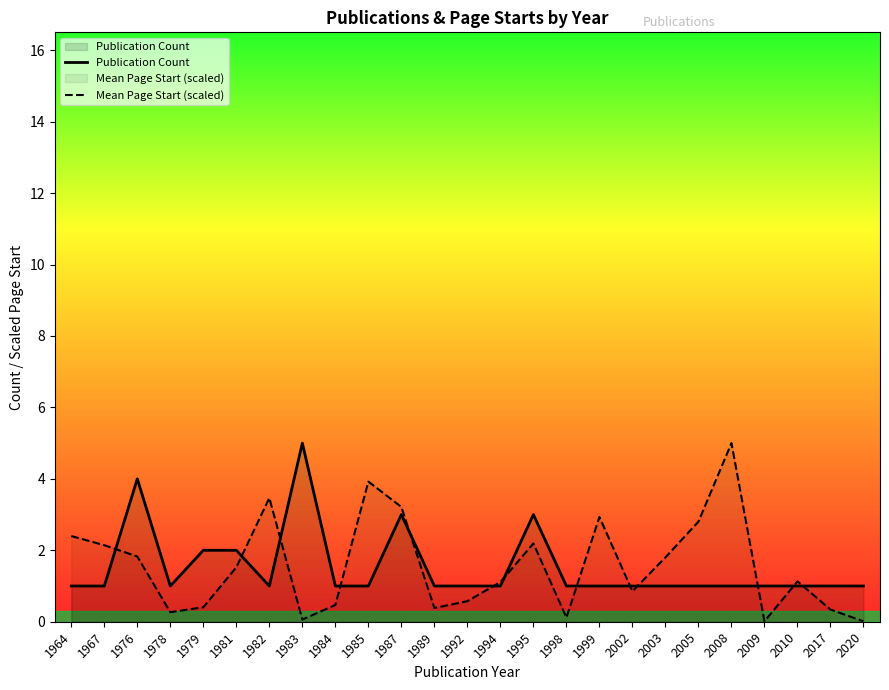

Between 1979 and 1995, which is larger?

1995